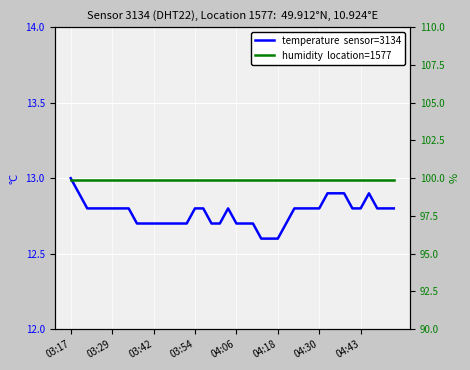

List the series in order of their overall mean, highest first.

humidity  location=1577, temperature  sensor=3134